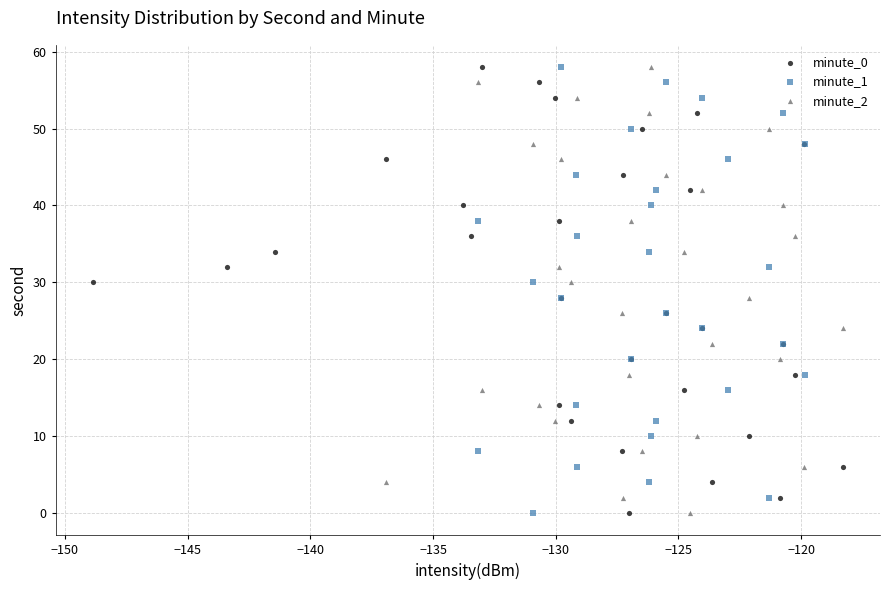

What are all the series names shown in the legend?

minute_0, minute_1, minute_2